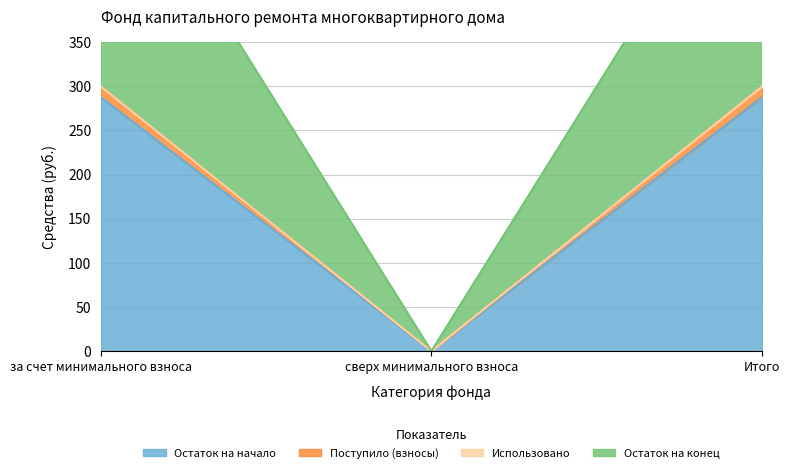

The value of Остаток на начало at Итого is 105.1. True or false?

False